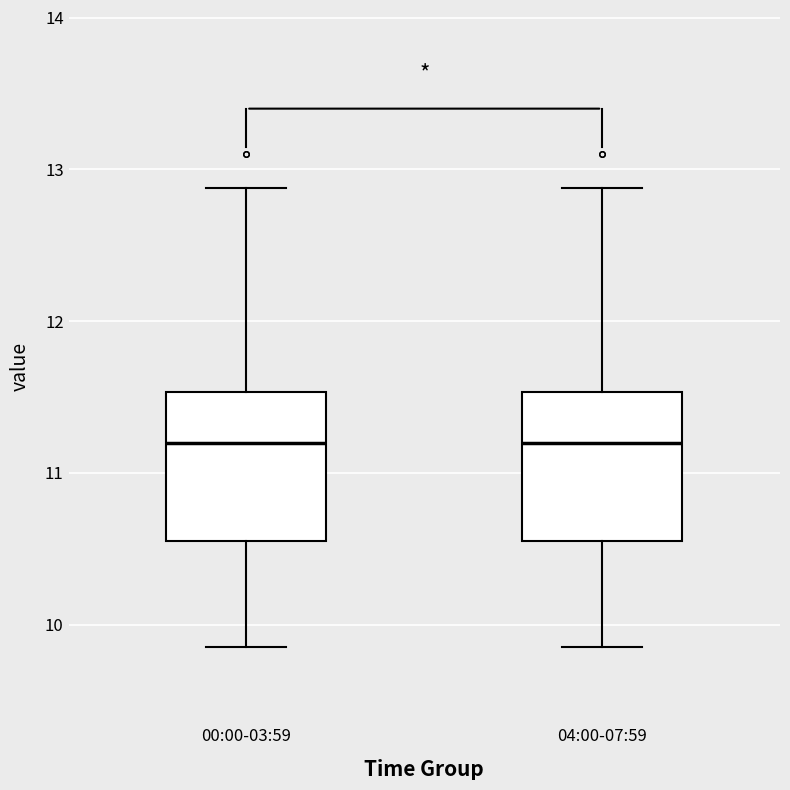

Reading left to right, read every box against the y-axis: the position of its median line, the range the box covers, and the ends of its whiskers. The values are not printed on the chart, so give them approximately, as read against the axis.

00:00-03:59: median 11.2, box 10.6 to 11.5, whiskers 9.9 to 12.9
04:00-07:59: median 11.2, box 10.6 to 11.5, whiskers 9.9 to 12.9